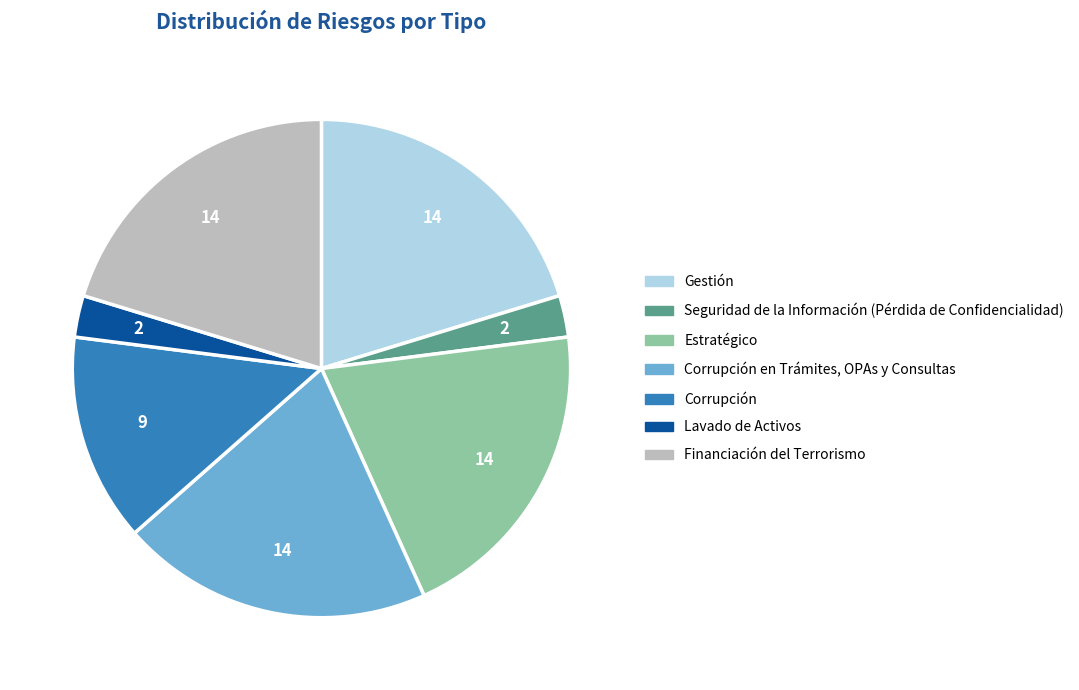

Does any single category account for the majority?

No